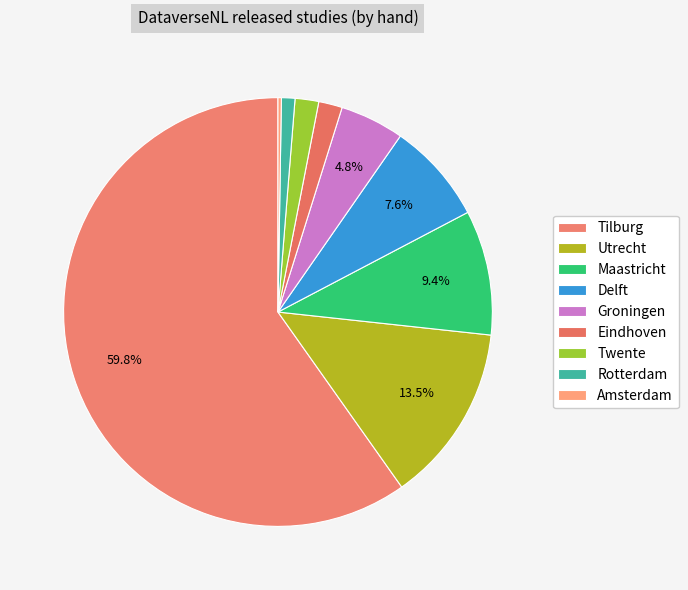

What percentage is NOT represented by Twente?

98.2%